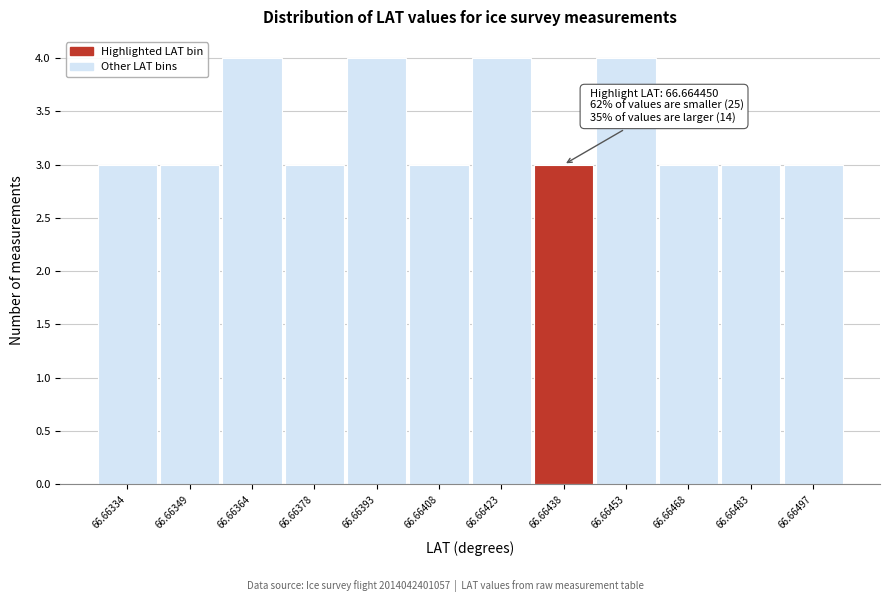

Reading left to right, list all the values displayed in this chart.

66.66334=3	66.66349=3	66.66364=4	66.66378=3	66.66393=4	66.66408=3	66.66423=4	66.66438=3	66.66453=4	66.66468=3	66.66483=3	66.66497=3